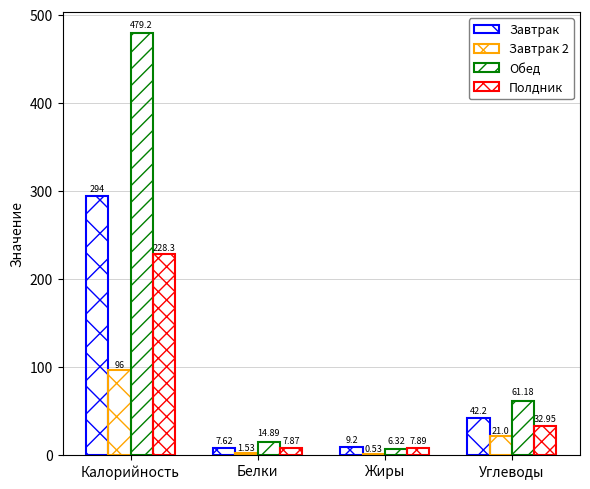

Count the number of data series in this chart.

4